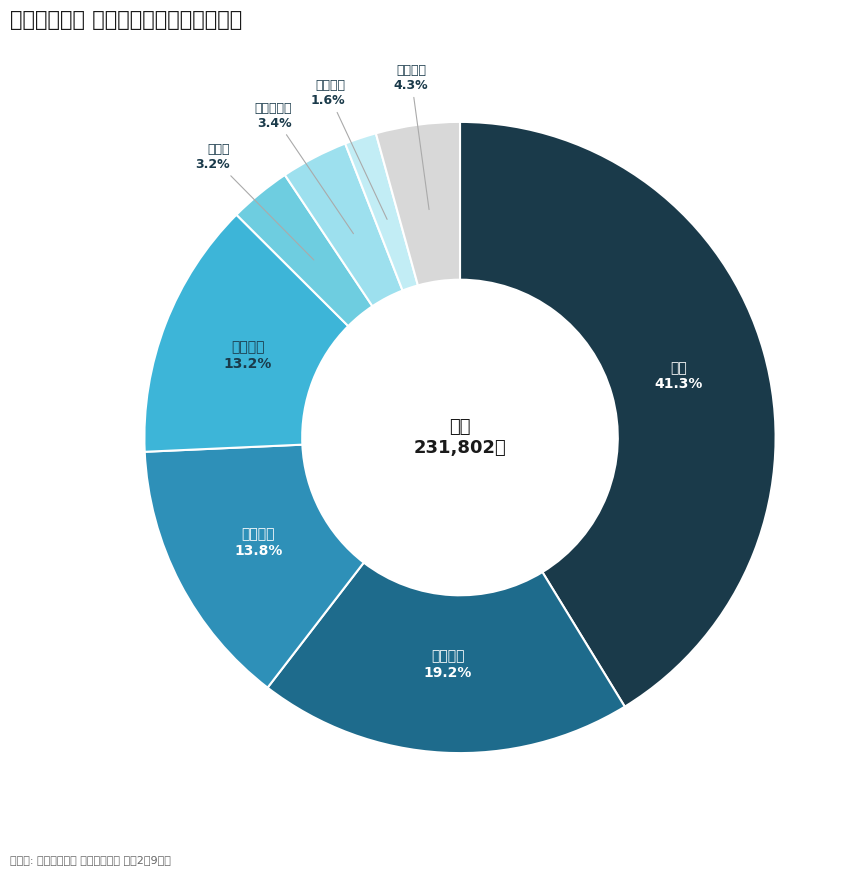

What is the largest slice in the pie chart?

本庁